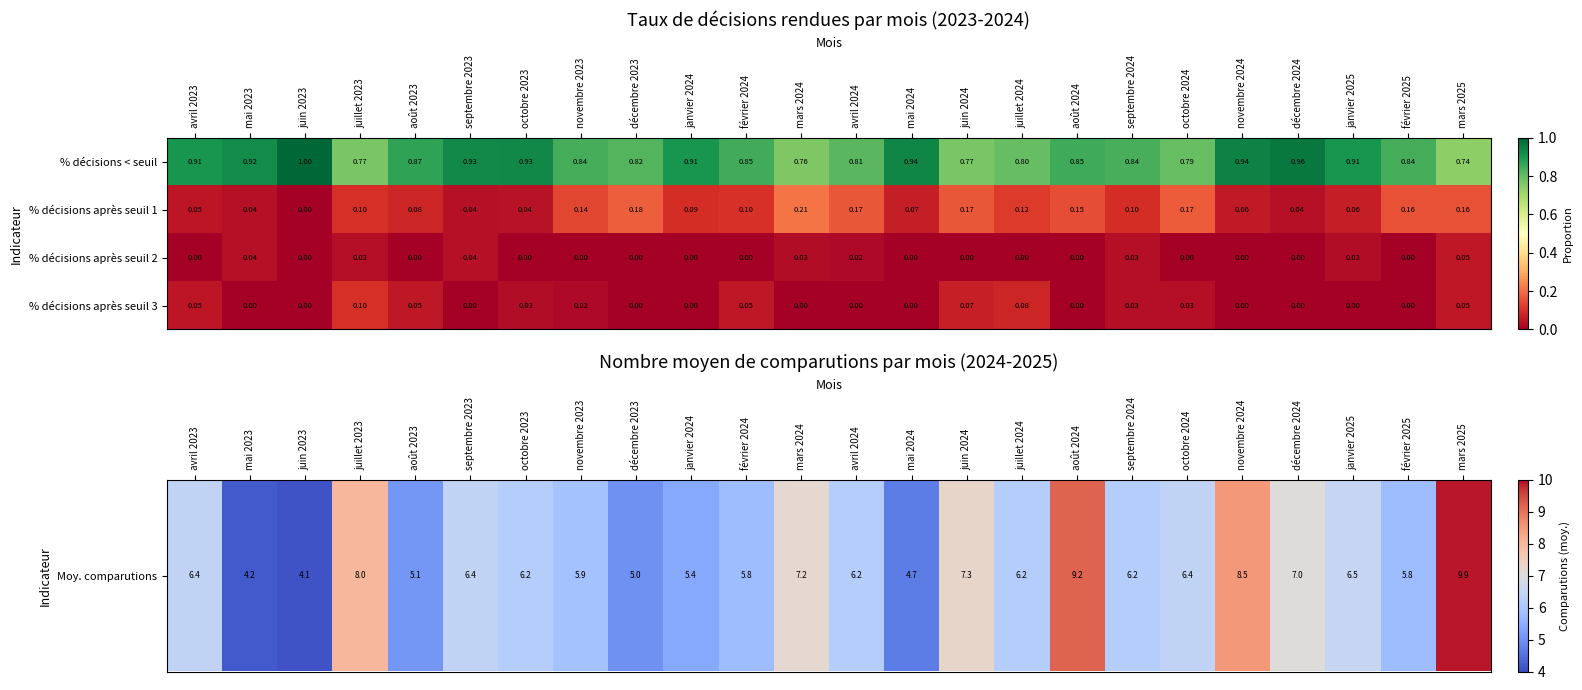

How many data points in % décisions après seuil 1 are above 0?

23